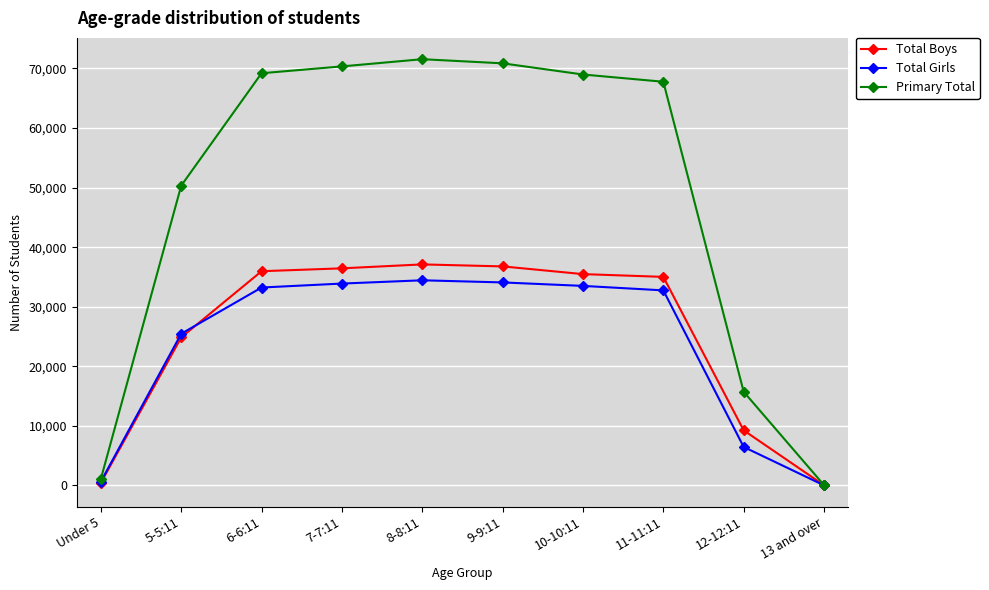

True or false: Total Girls has more than 0 interior local peaks.

True